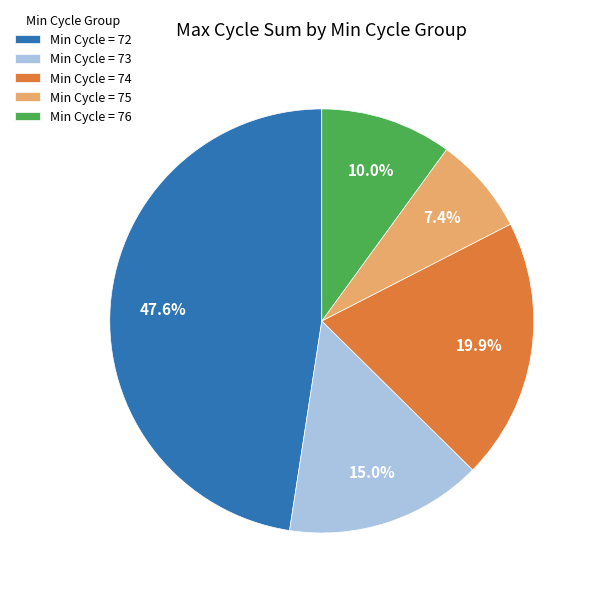

Which slice is the smallest?

Min Cycle = 75